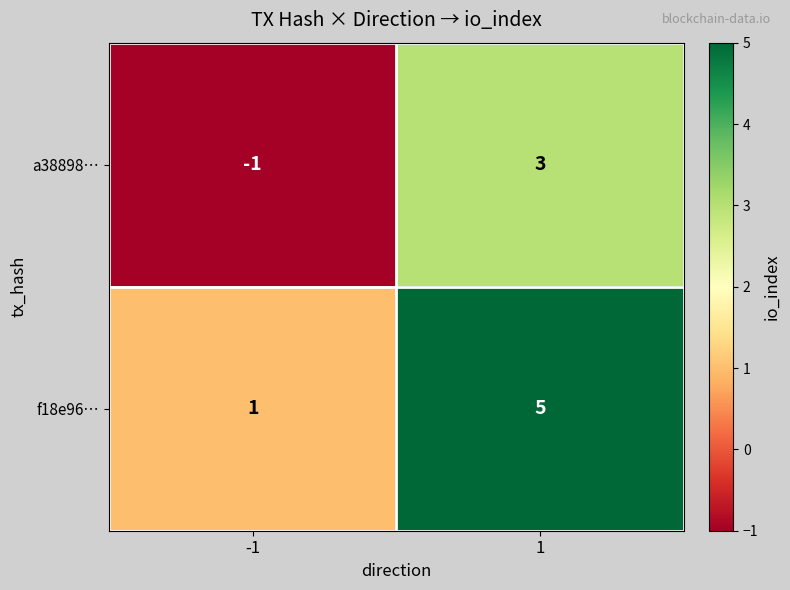

Reading left to right, extract all data points from this chart.

a38898…: -1	3
f18e96…: 1	5